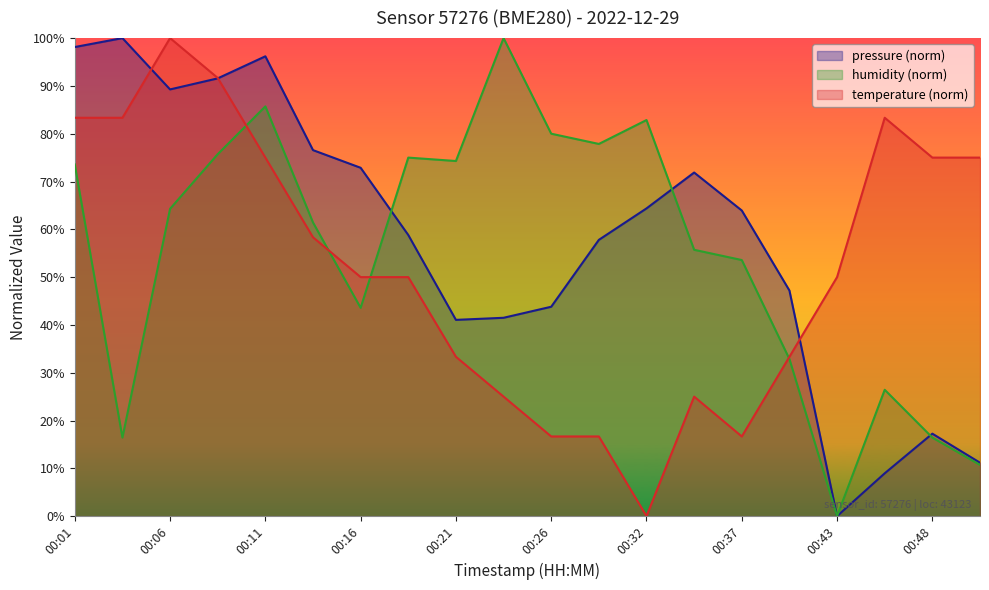

Rank the series by their average value, from highest to lowest.

pressure (norm), humidity (norm), temperature (norm)